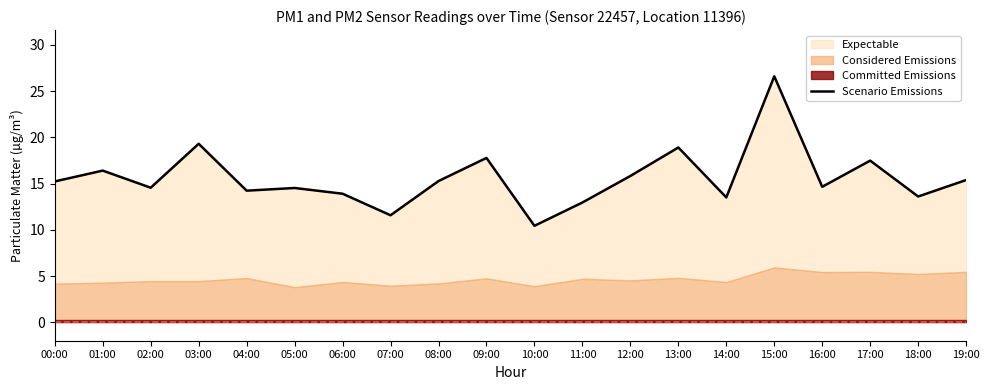

How many lines are shown in the chart?

1